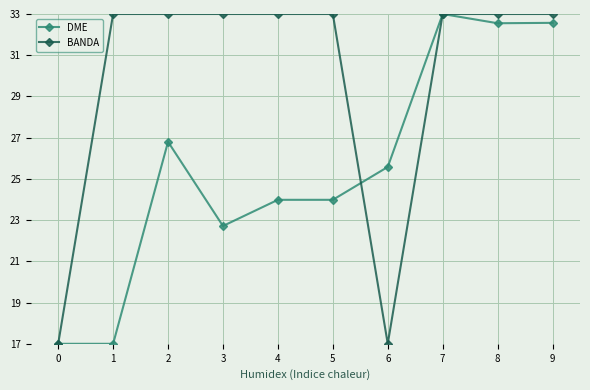

True or false: DME has a value of 22.7 at 3.

True